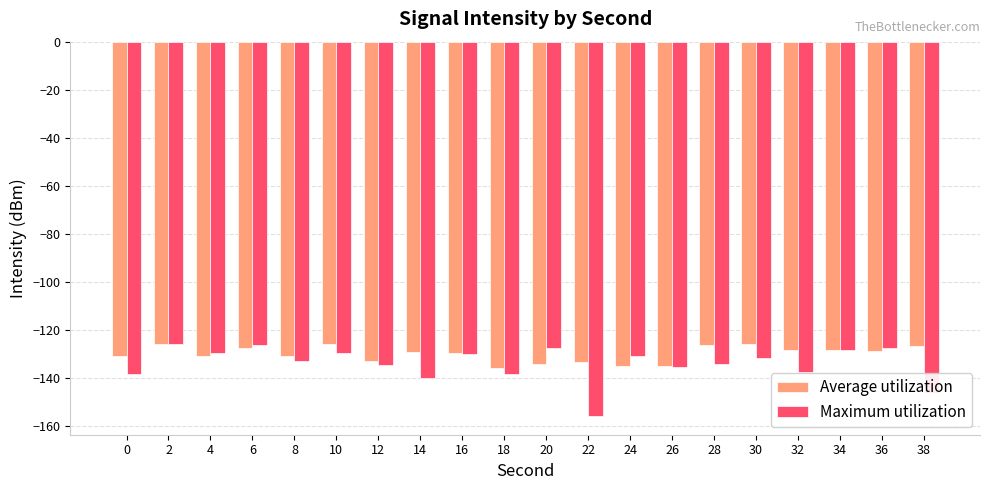

Rank the series at 22 from highest to lowest value.

Average utilization, Maximum utilization